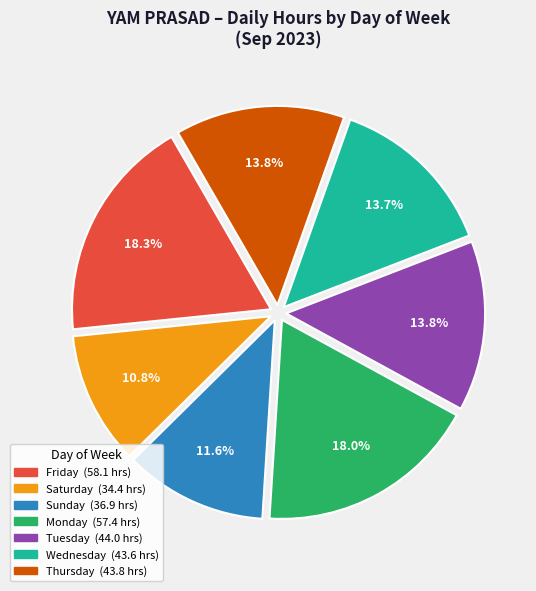

How many slices are in this pie chart?

7